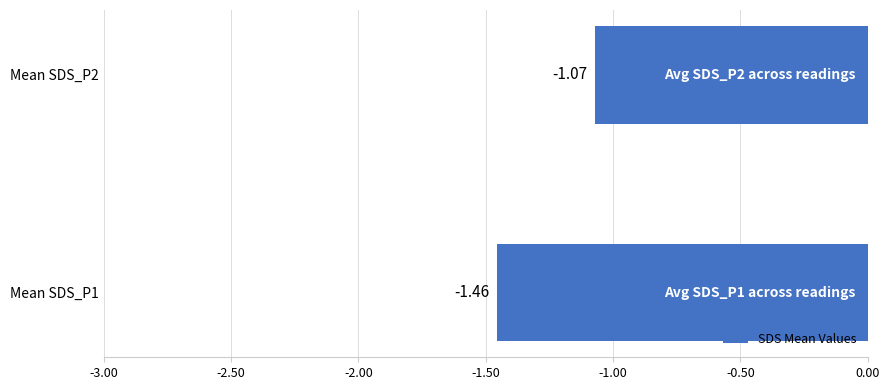

At which label is the value closest to -1?

Mean SDS_P2